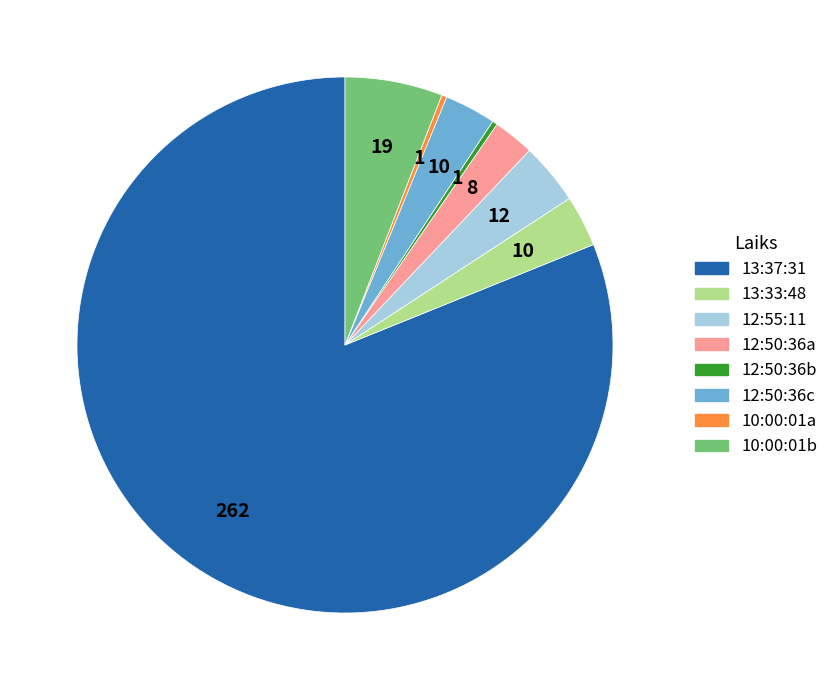

Is there a majority slice in this chart?

Yes